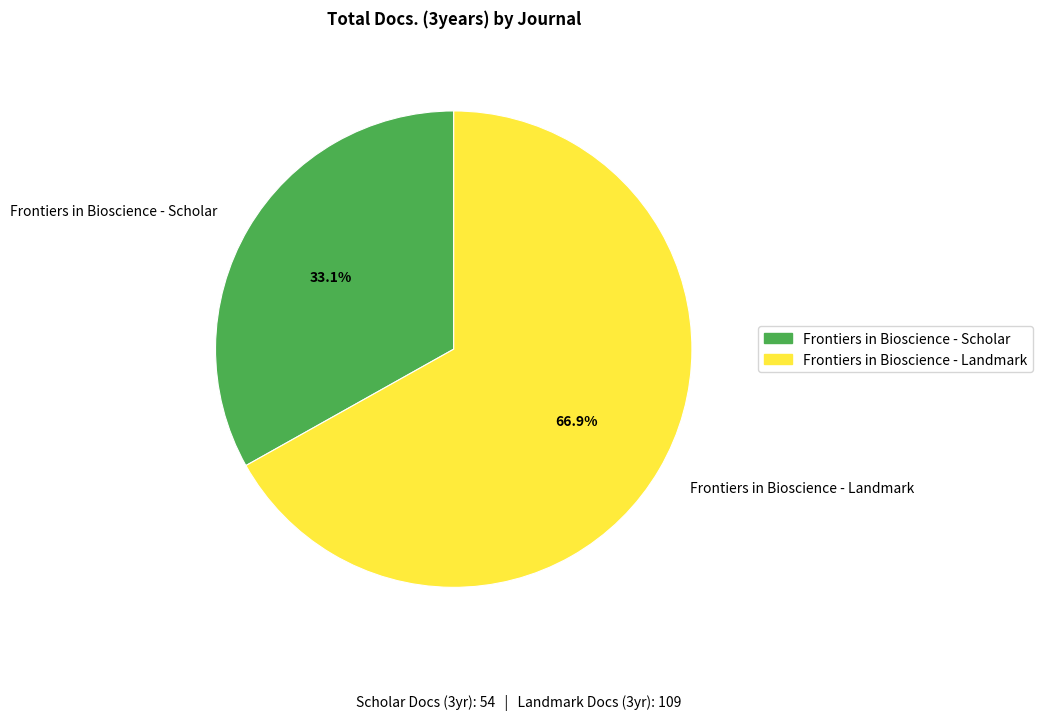

Which slice represents more than half of the pie?

Frontiers in Bioscience - Landmark